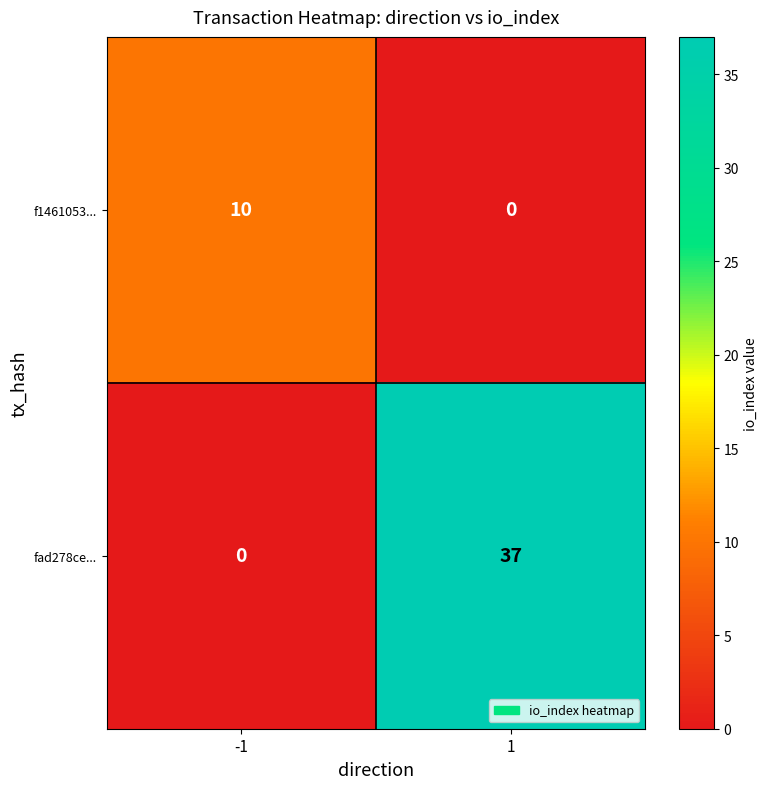

True or false: f1461053... has a value of 10 at -1.

True